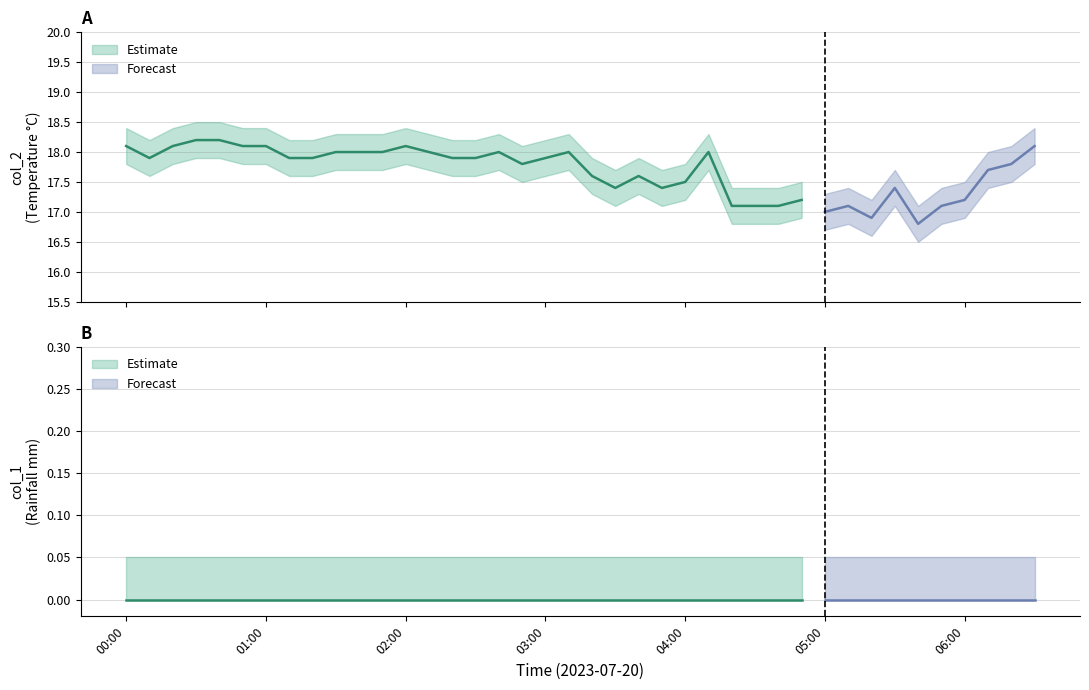

Is the value of col_1 at 2023/07/20 06:20:00 greater than the value of col_2 at 2023/07/20 03:40:00?

No